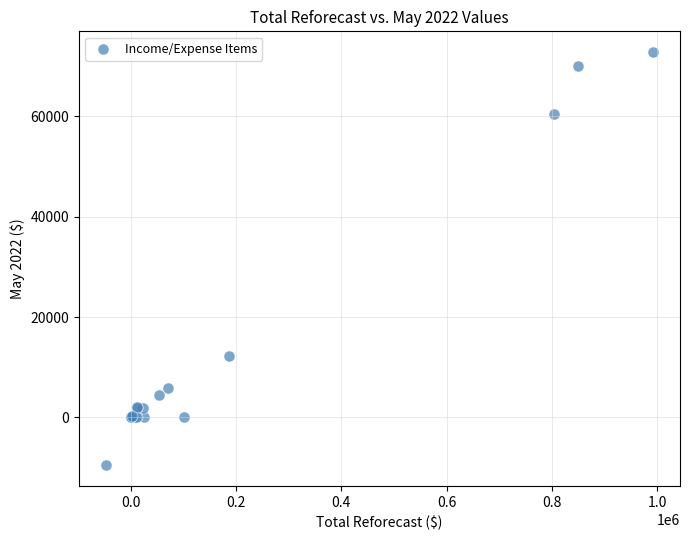

What Y value in the scatter plot is closest to 31631?

12323.8